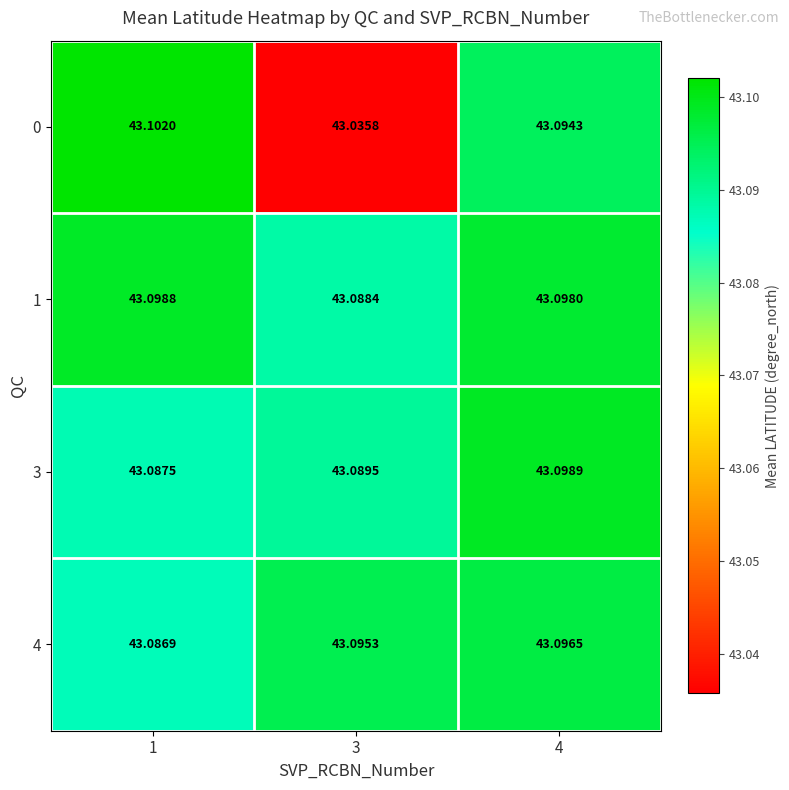

Which series changed the most between 1 and 4?

3